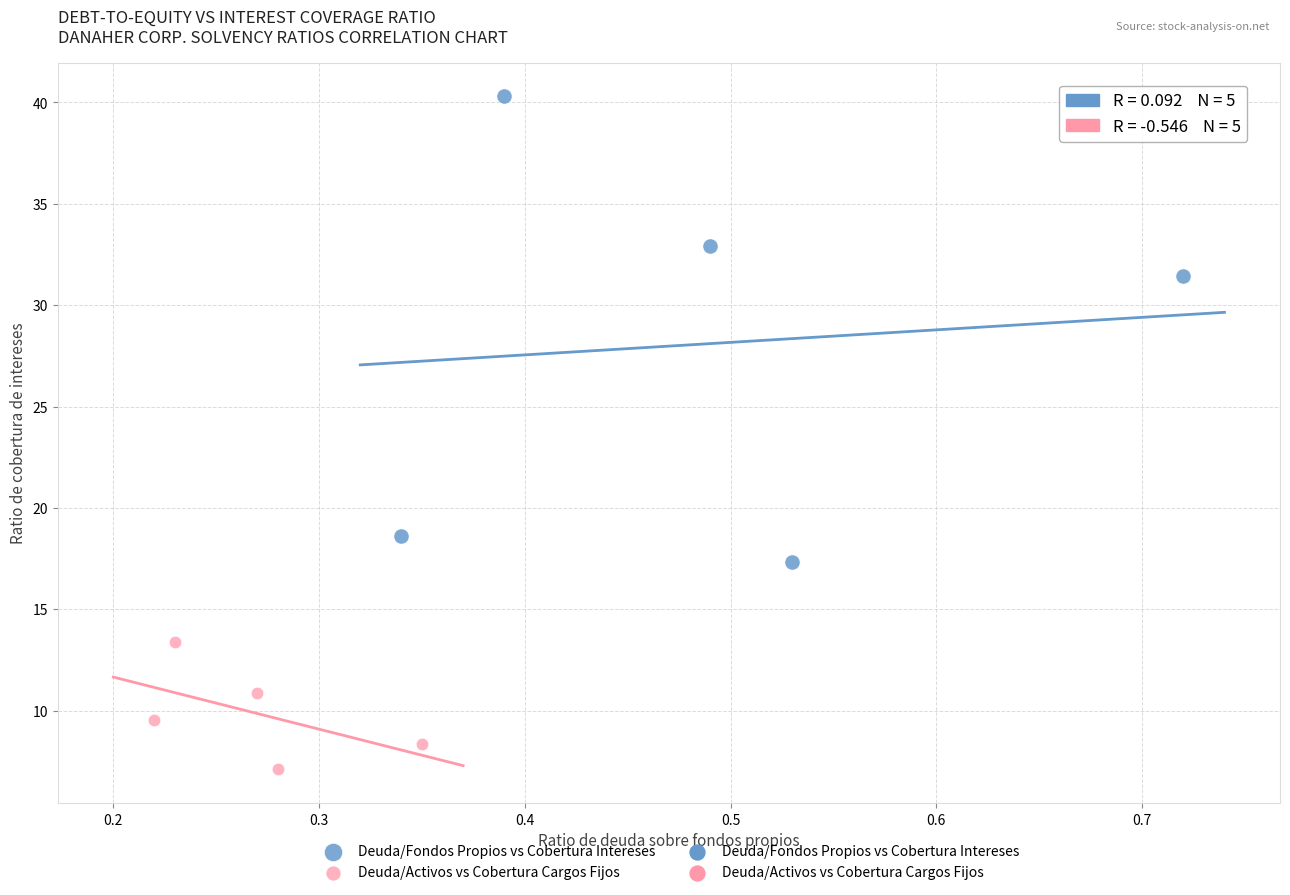

Which series contains the lowest Y value?

Deuda/Activos vs Cobertura Cargos Fijos